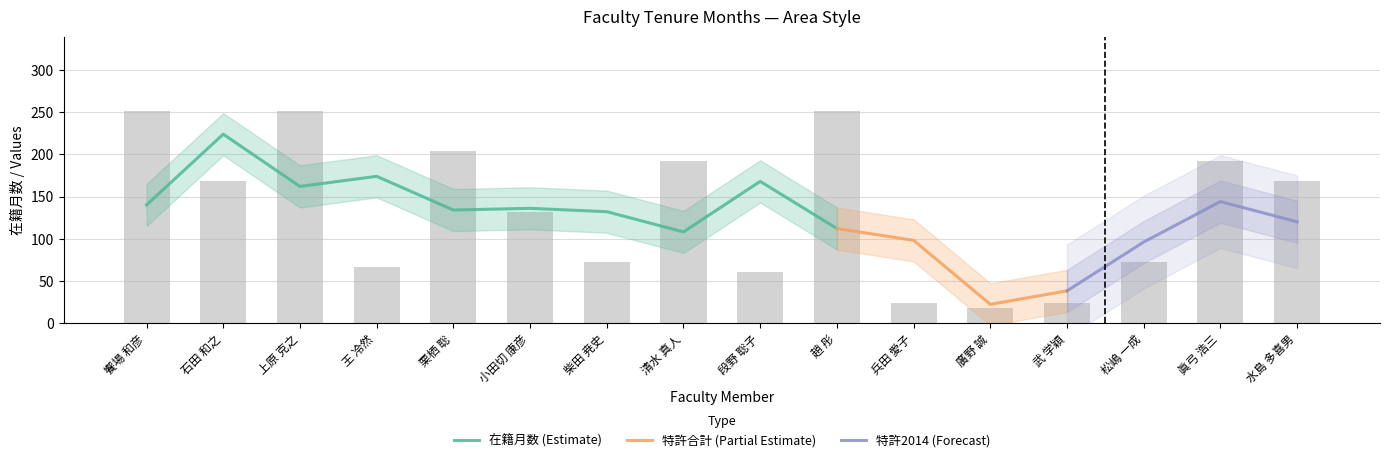

Which series changed the most between 清水 真人 and 兵田 愛子?

在籍月数